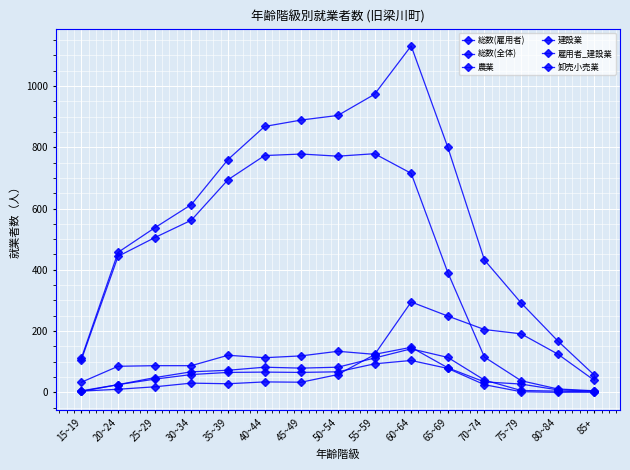

Rank the series by their maximum value, from highest to lowest.

総数(全体), 総数(雇用者), 農業, 卸売小売業, 建設業, 雇用者_建設業